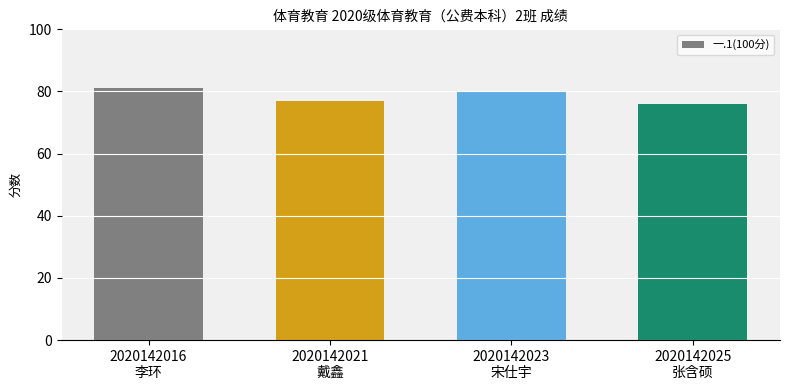

True or false: the data shows 77 at 2020142021
戴鑫.

True